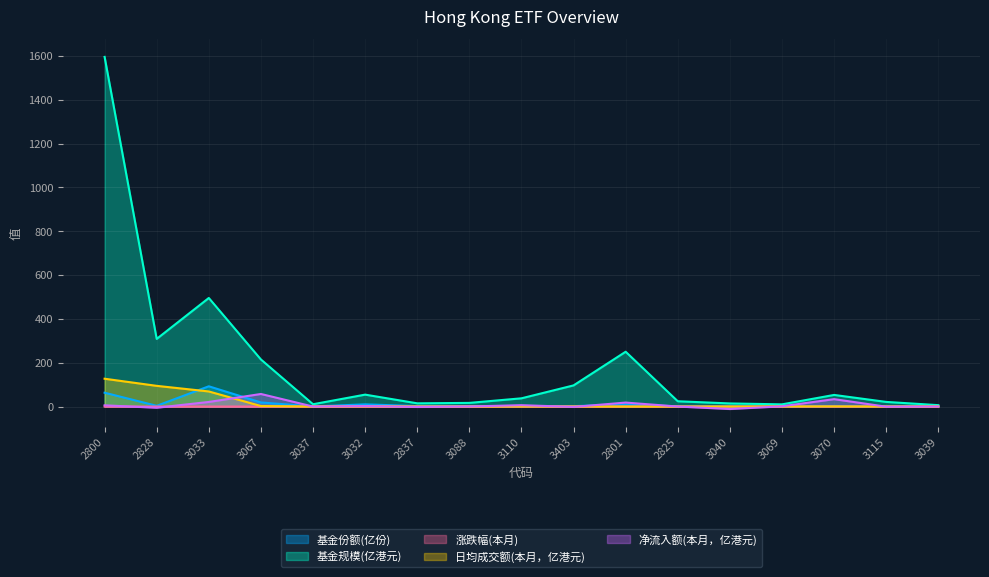

Rank the series by their maximum value, from lowest to highest.

涨跌幅(本月), 净流入额(本月，亿港元), 基金份额(亿份), 日均成交额(本月，亿港元), 基金规模(亿港元)